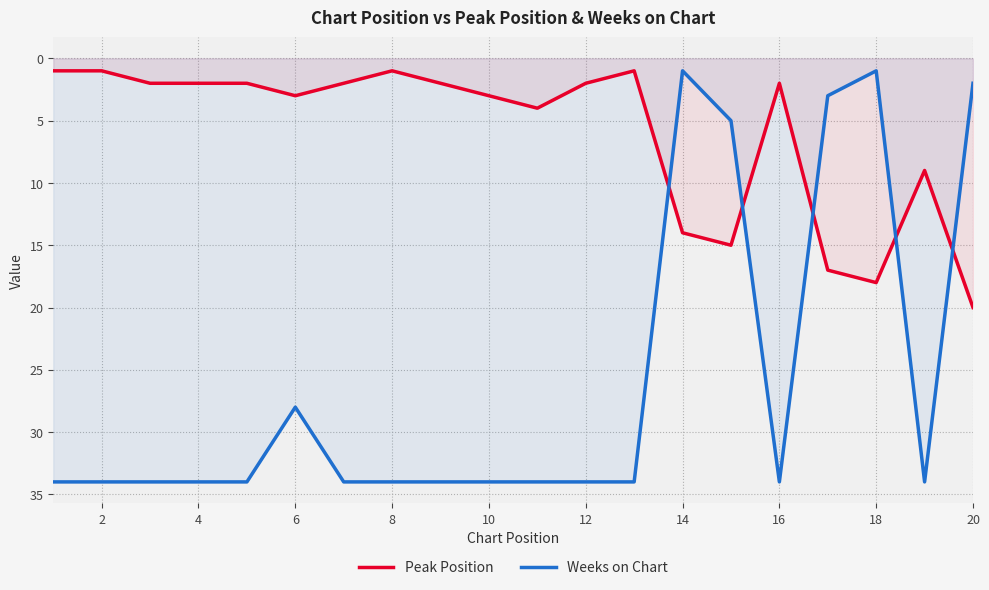

The value of Weeks on Chart at 12 is 34. True or false?

True